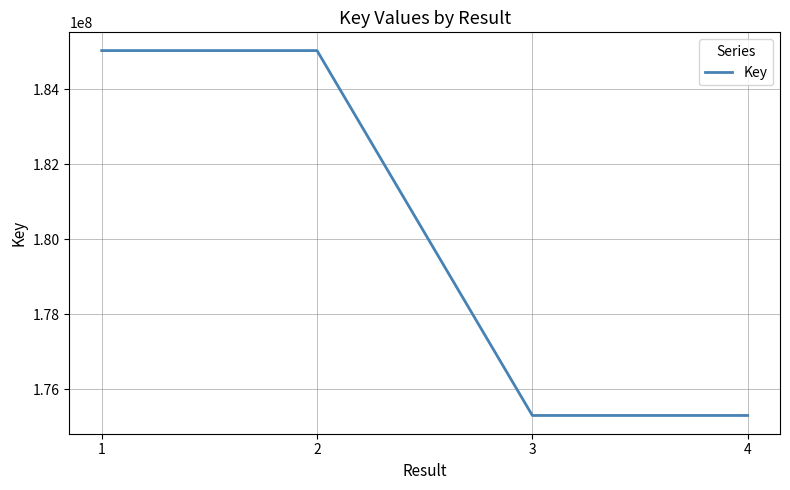

How many lines are shown in the chart?

1